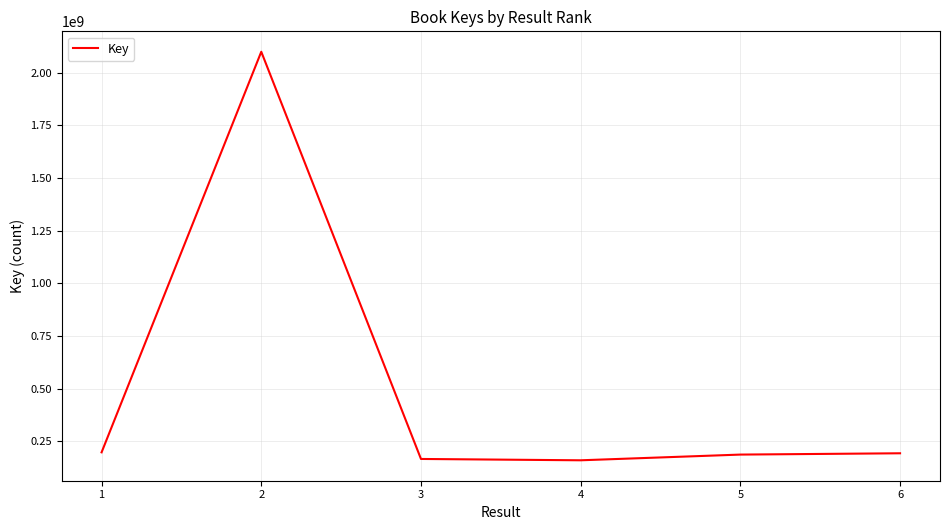

How many lines are shown in the chart?

1